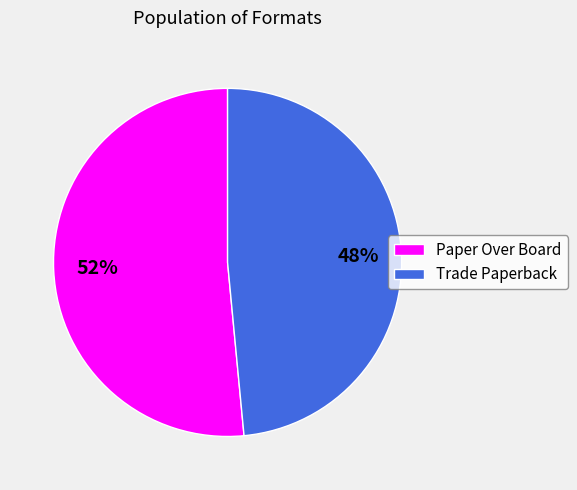

To the nearest percent, what is the combined percentage of Trade Paperback and Paper Over Board?

100%